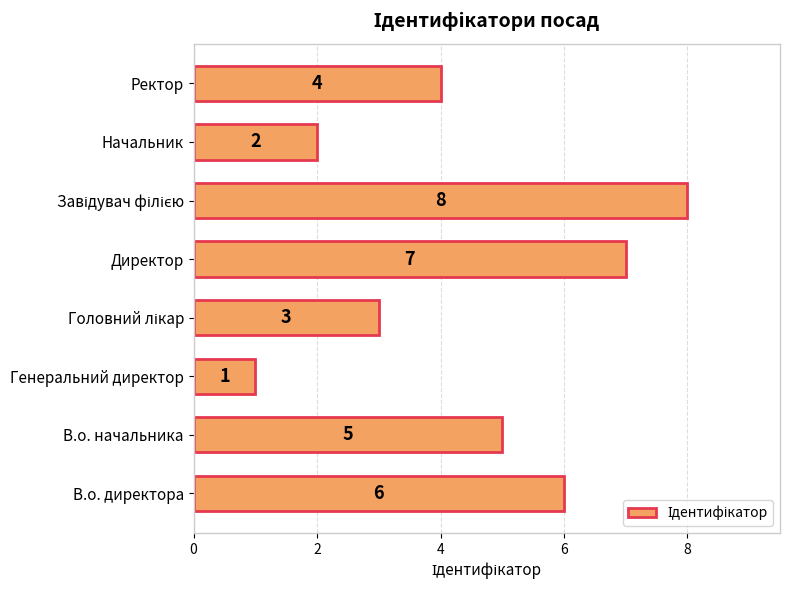

At which label is the value closest to 4?

Ректор